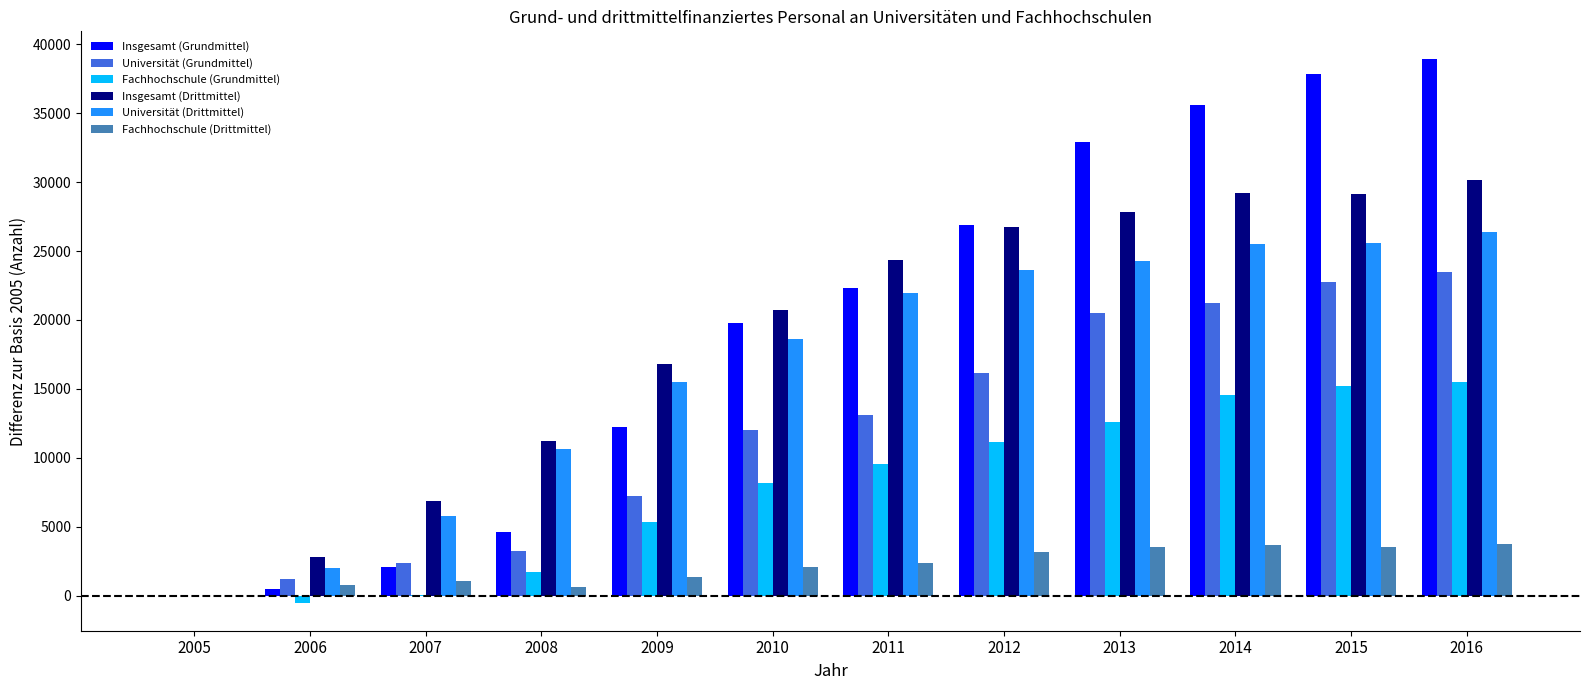

What are all the series names shown in the legend?

Insgesamt (Grundmittel), Universität (Grundmittel), Fachhochschule (Grundmittel), Insgesamt (Drittmittel), Universität (Drittmittel), Fachhochschule (Drittmittel)